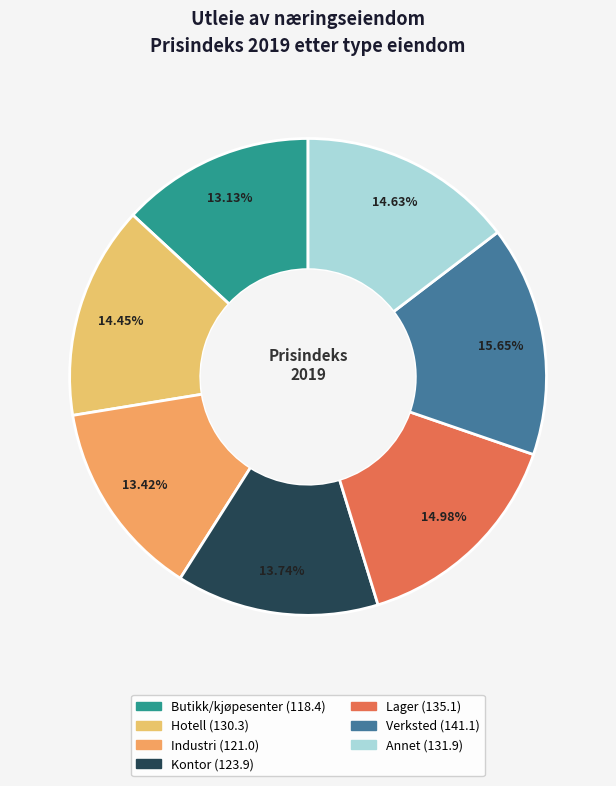

How many slices are in this pie chart?

7